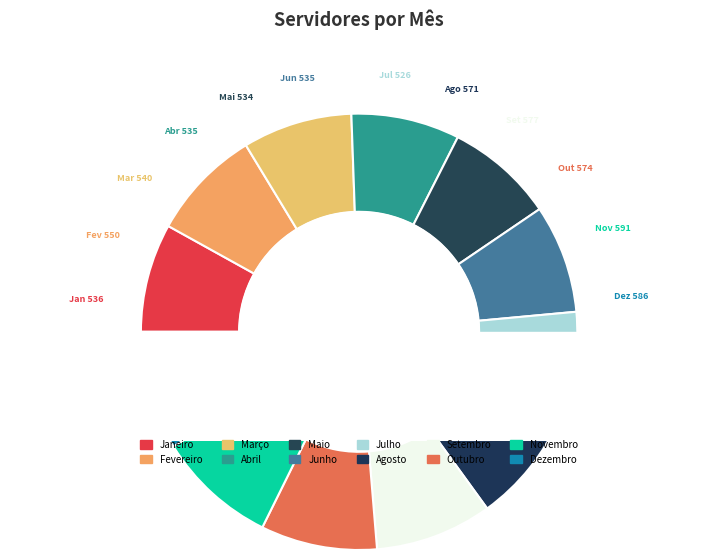

How many segments does this pie chart have?

12